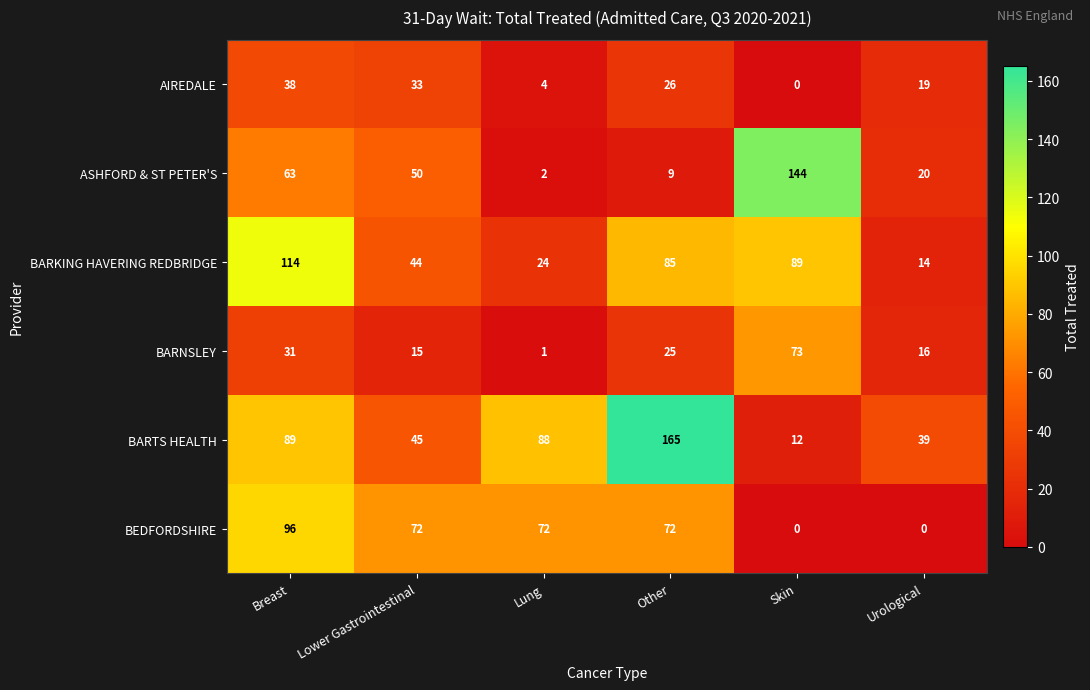

How many categories are shown in the chart?

6